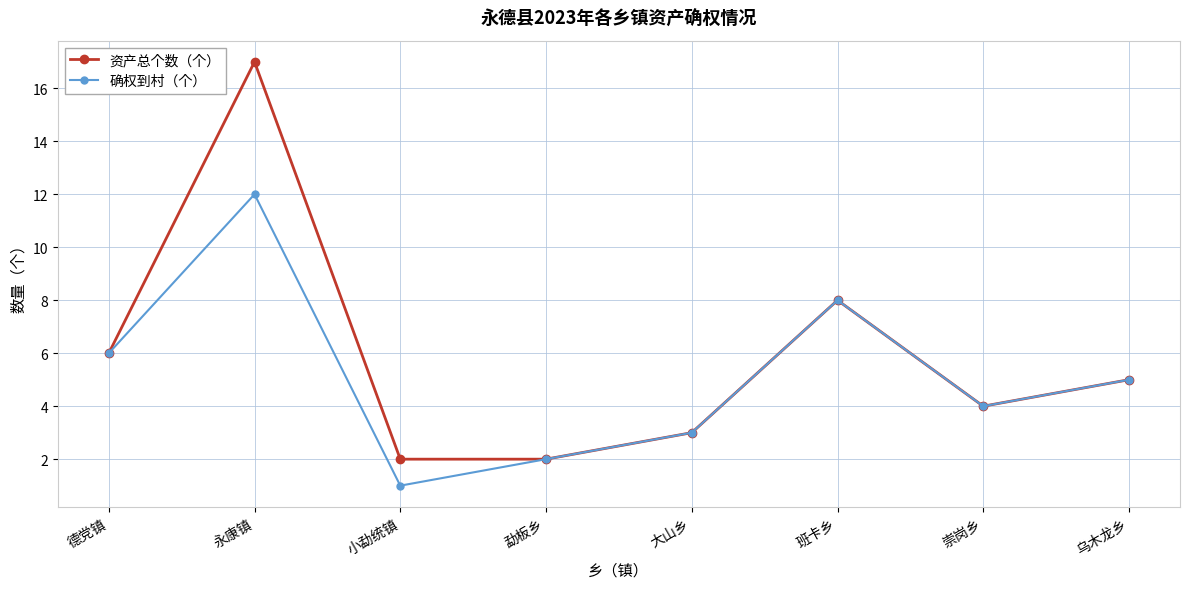

What is the average value of the 资产总个数（个） series?

6